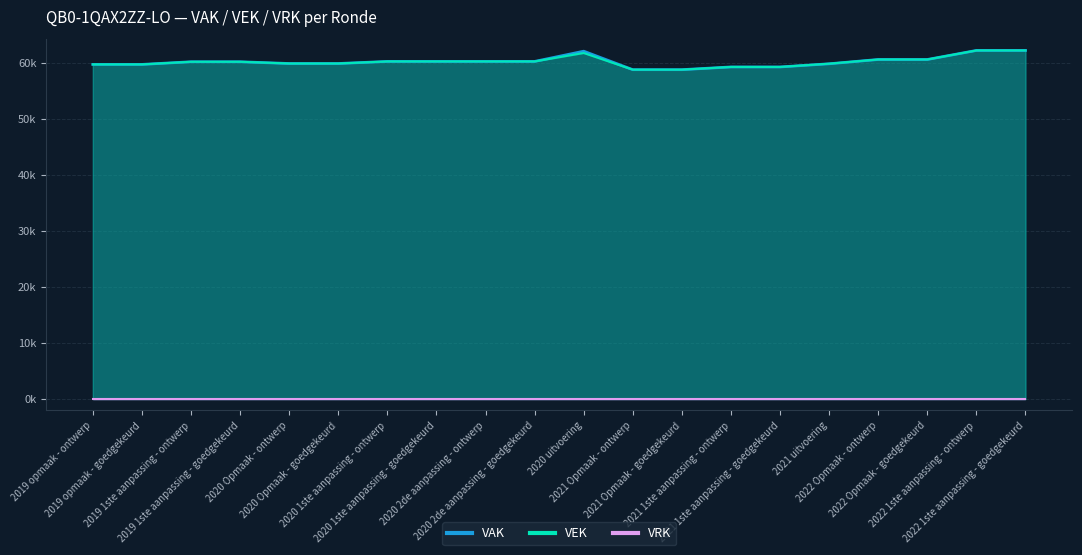

Is the value of VEK at 2021 uitvoering greater than the value of VAK at 2020 2de aanpassing - goedgekeurd?

No